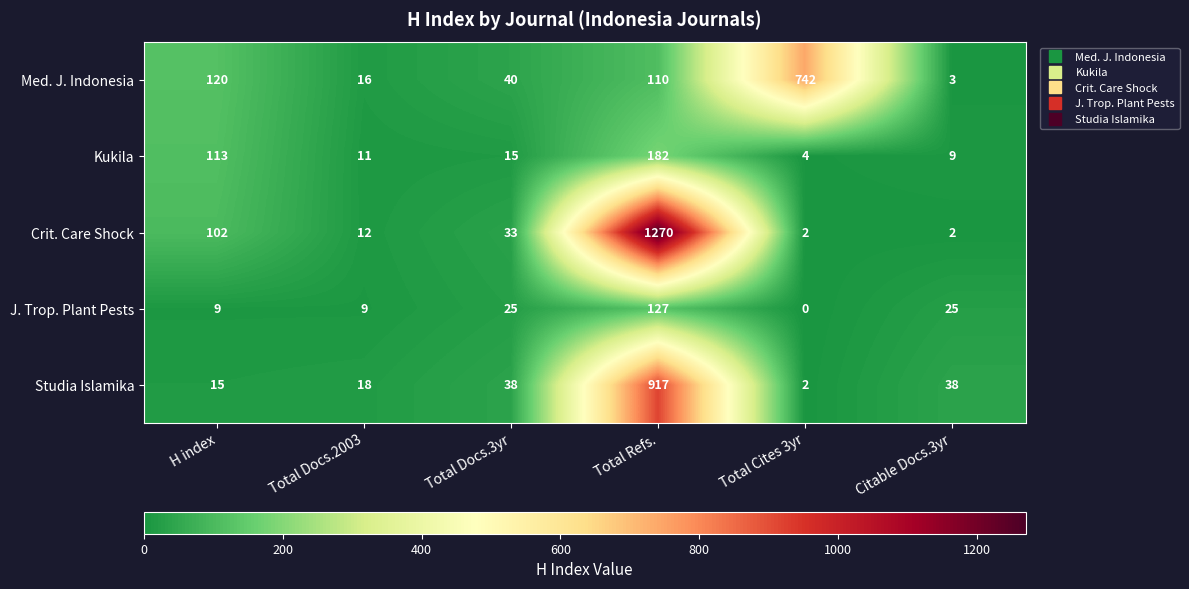

Reading left to right, what are all the values shown in this chart?

Med. J. Indonesia: H index=120	Total Docs.2003=16	Total Docs.3yr=40	Total Refs.=110	Total Cites 3yr=742	Citable Docs.3yr=3
Kukila: H index=113	Total Docs.2003=11	Total Docs.3yr=15	Total Refs.=182	Total Cites 3yr=4	Citable Docs.3yr=9
Crit. Care Shock: H index=102	Total Docs.2003=12	Total Docs.3yr=33	Total Refs.=1270	Total Cites 3yr=2	Citable Docs.3yr=2
J. Trop. Plant Pests: H index=9	Total Docs.2003=9	Total Docs.3yr=25	Total Refs.=127	Total Cites 3yr=0	Citable Docs.3yr=25
Studia Islamika: H index=15	Total Docs.2003=18	Total Docs.3yr=38	Total Refs.=917	Total Cites 3yr=2	Citable Docs.3yr=38